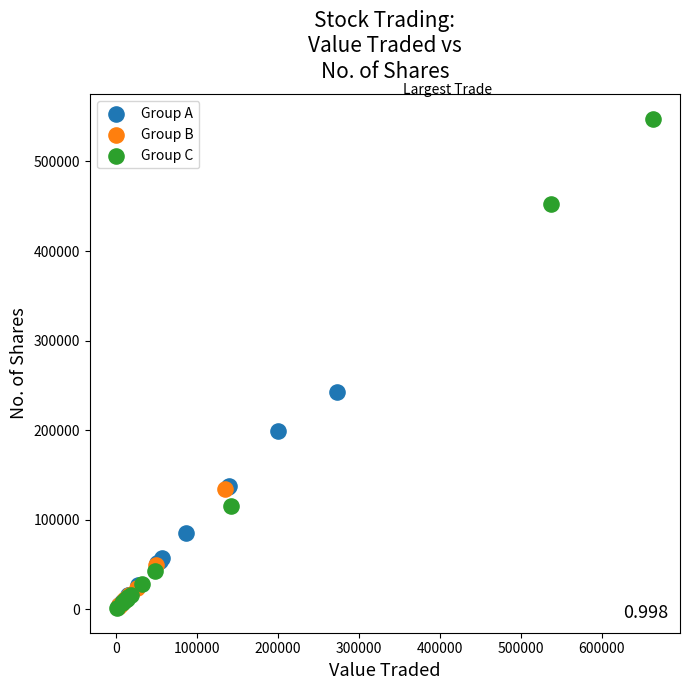

Which series contains the highest Y value?

Group C